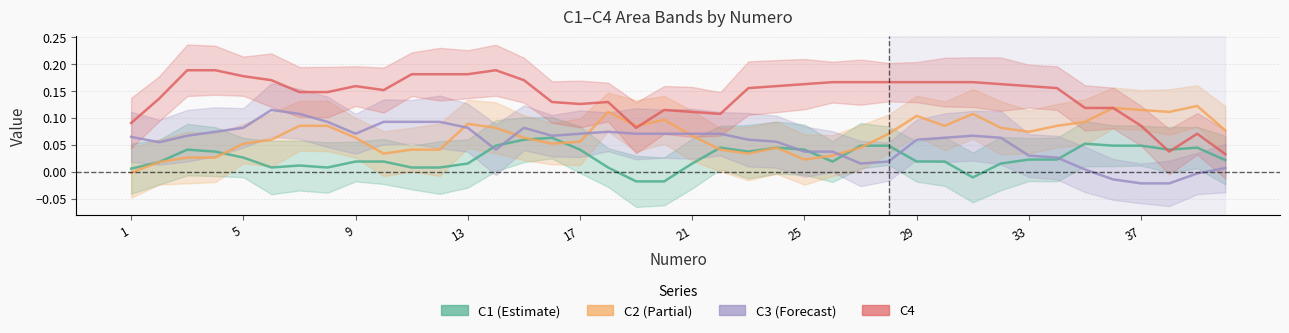

The C3 series shows 0.2 at 11. True or false?

False